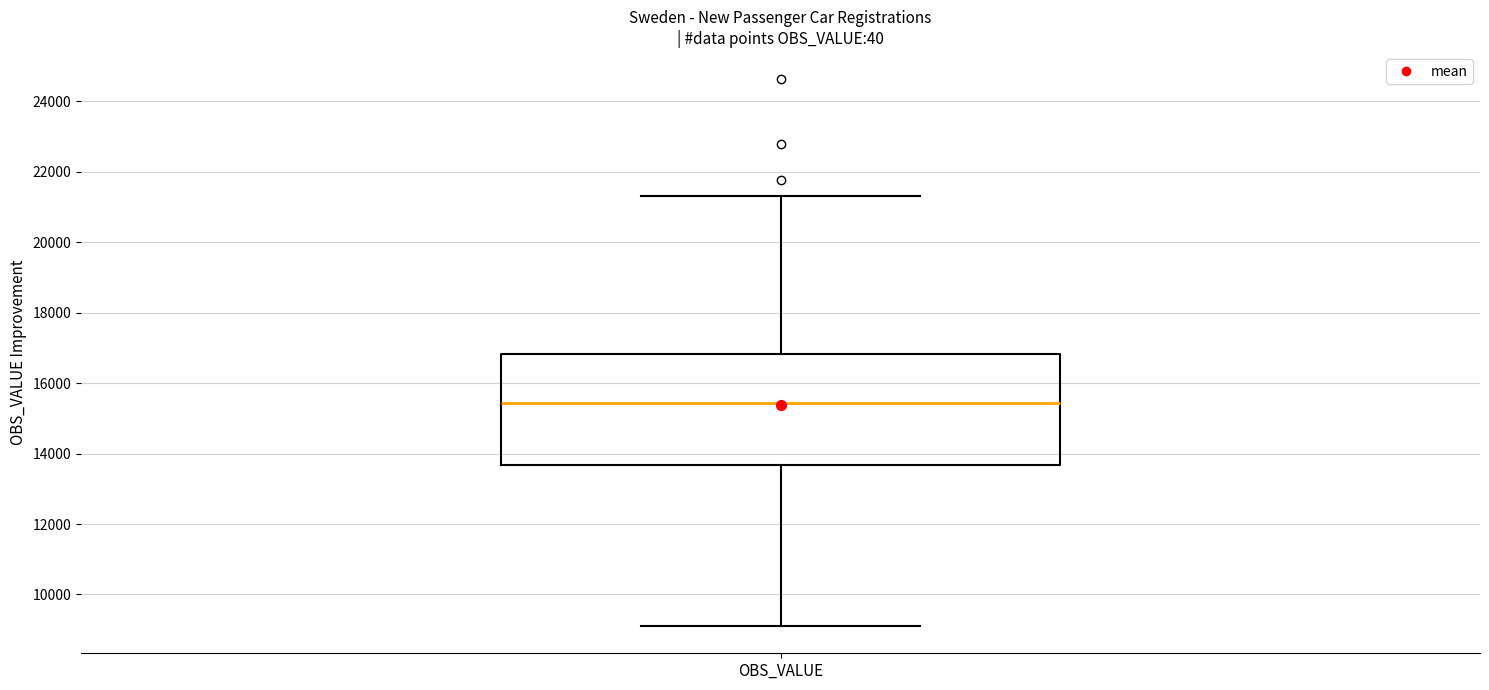

Where is the upper edge of the box for OBS_VALUE on the y-axis? The values are not printed on the chart, so give them approximately, as read against the axis.

16800